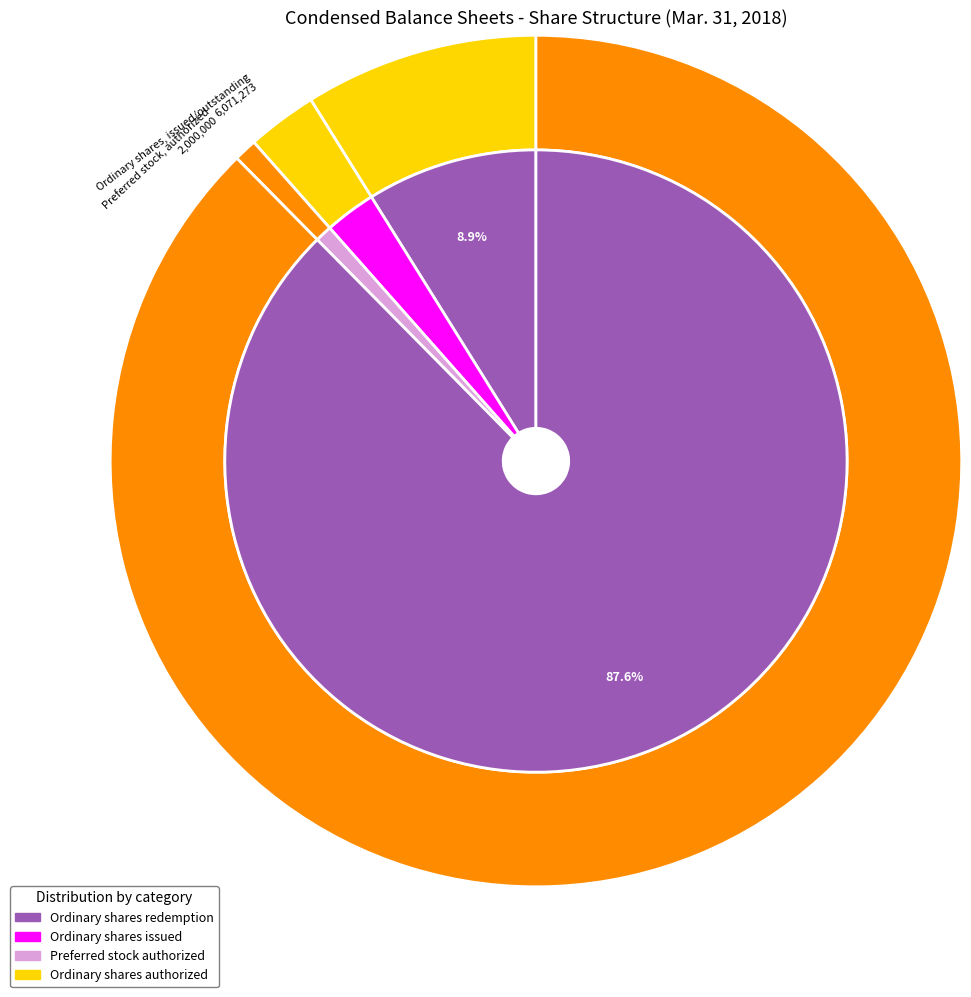

Do Ordinary shares, issued/outstanding and Ordinary shares, authorized together represent more than half of the pie?

Yes